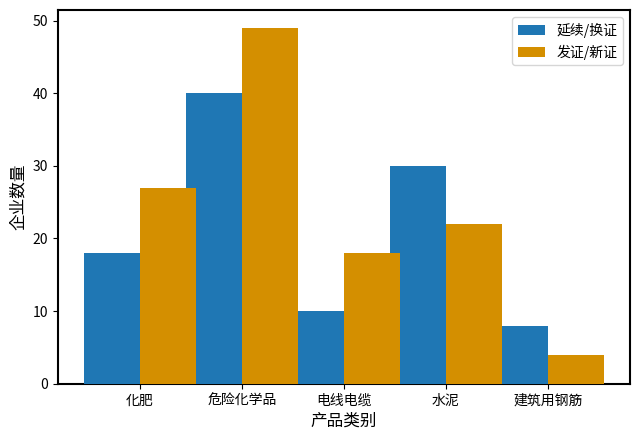

How many distinct data groups are displayed?

2